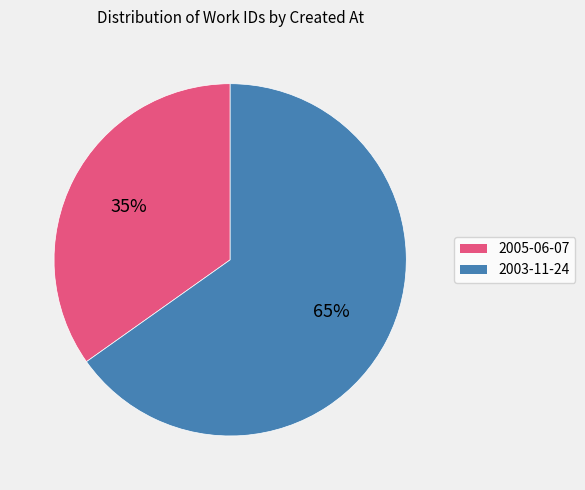

Does 2003-11-24 represent more than half of the total?

Yes